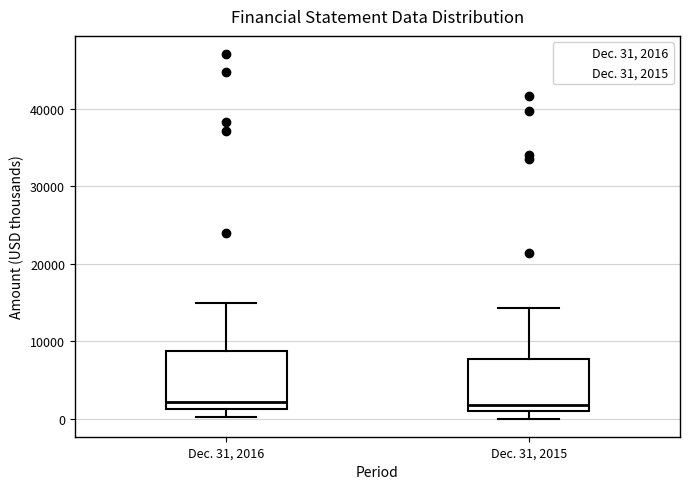

Reading left to right, read every box against the y-axis: the position of its median line, the range the box covers, and the ends of its whiskers. The values are not printed on the chart, so give them approximately, as read against the axis.

Dec. 31, 2016: median 2000, box 1000 to 9000, whiskers 0 to 15000
Dec. 31, 2015: median 2000, box 1000 to 8000, whiskers 0 to 14000